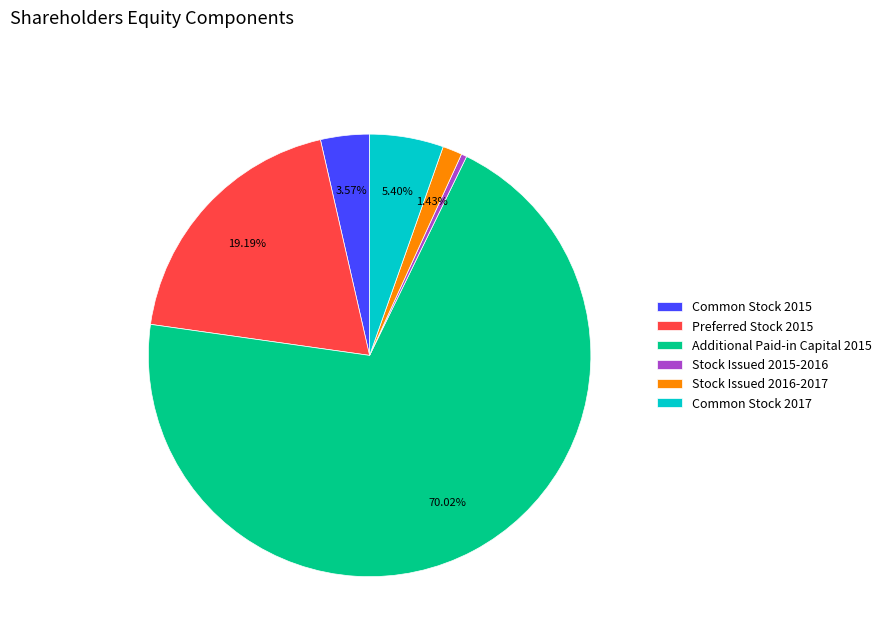

To the nearest percent, what is the combined percentage of Stock Issued 2016-2017 and Stock Issued 2015-2016?

2%